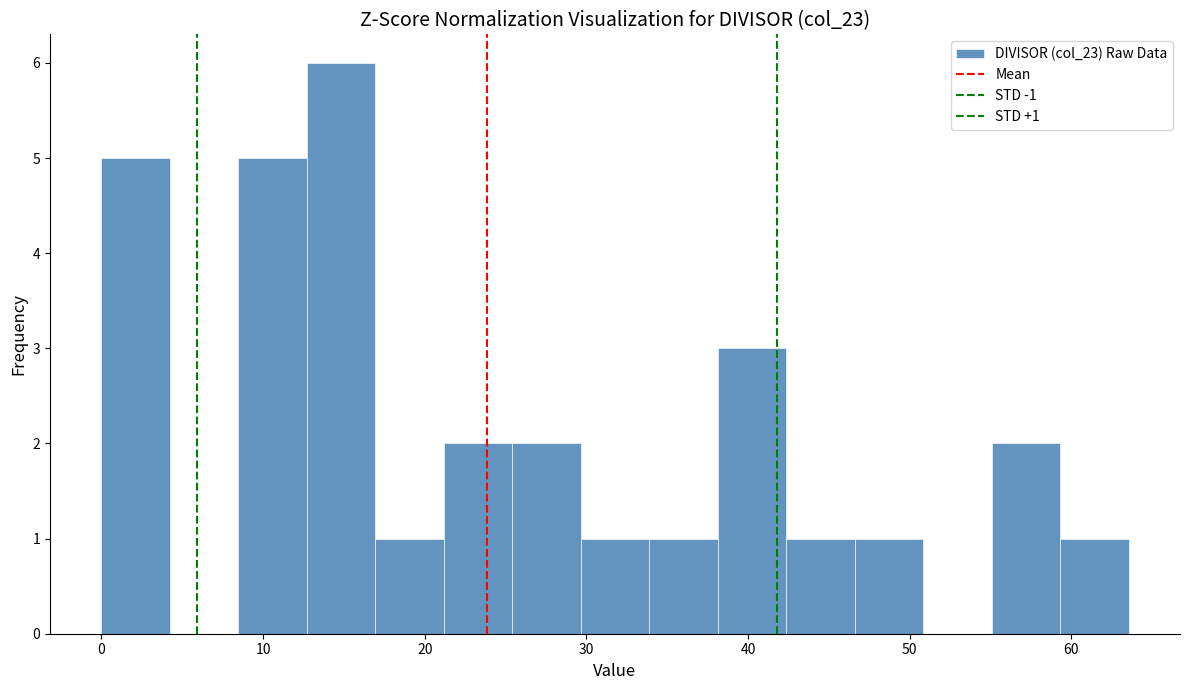

Over which range of the x-axis is the bar tallest?

13 to 17